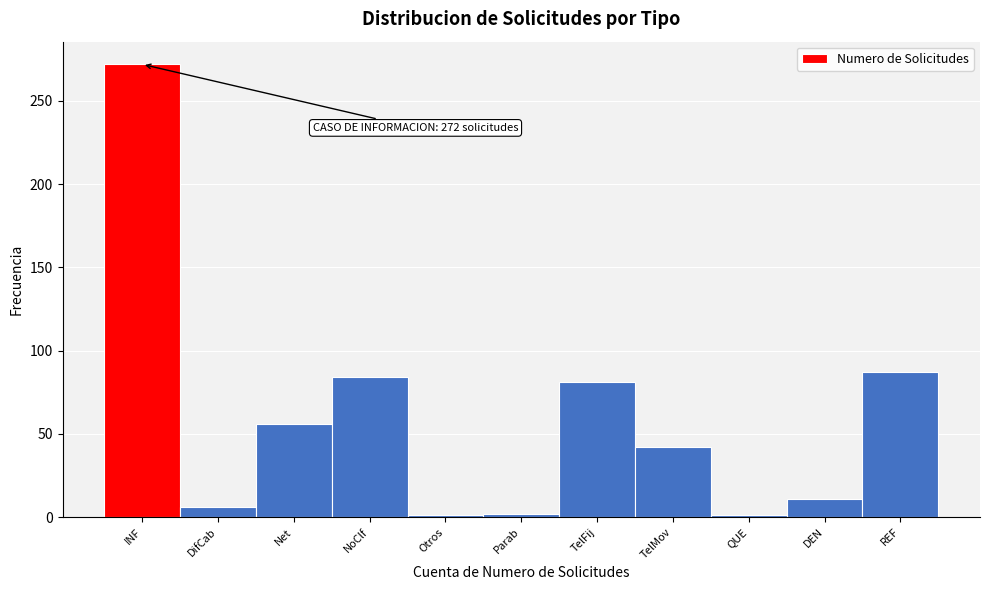

Which has a higher value, REF or TelMov?

REF